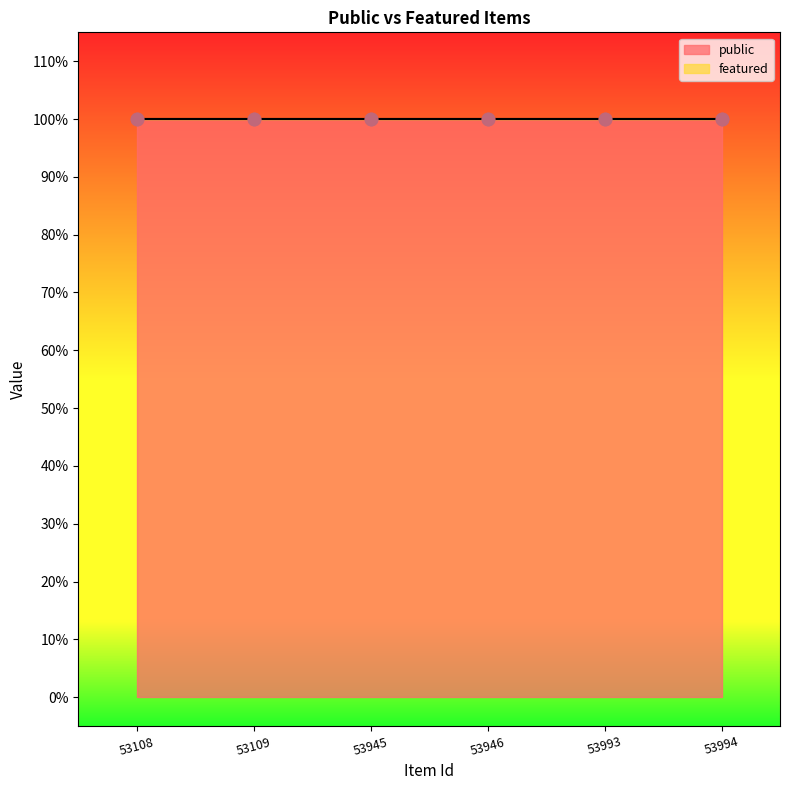

What is the total value across all series at 53993?

1